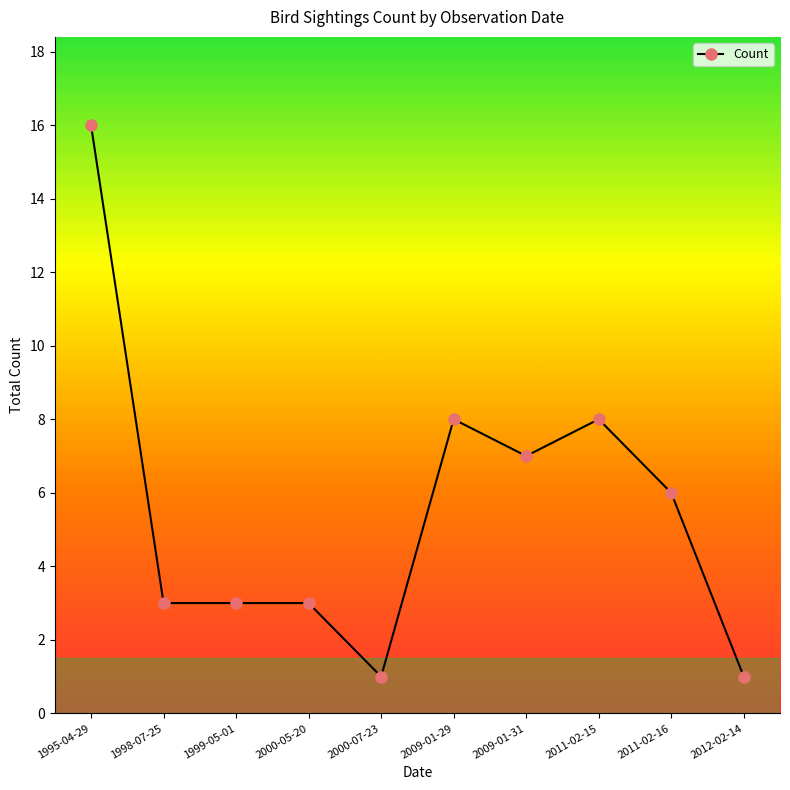

What is the ratio of the value at 1998-07-25 to the value at 2000-07-23?

3.0